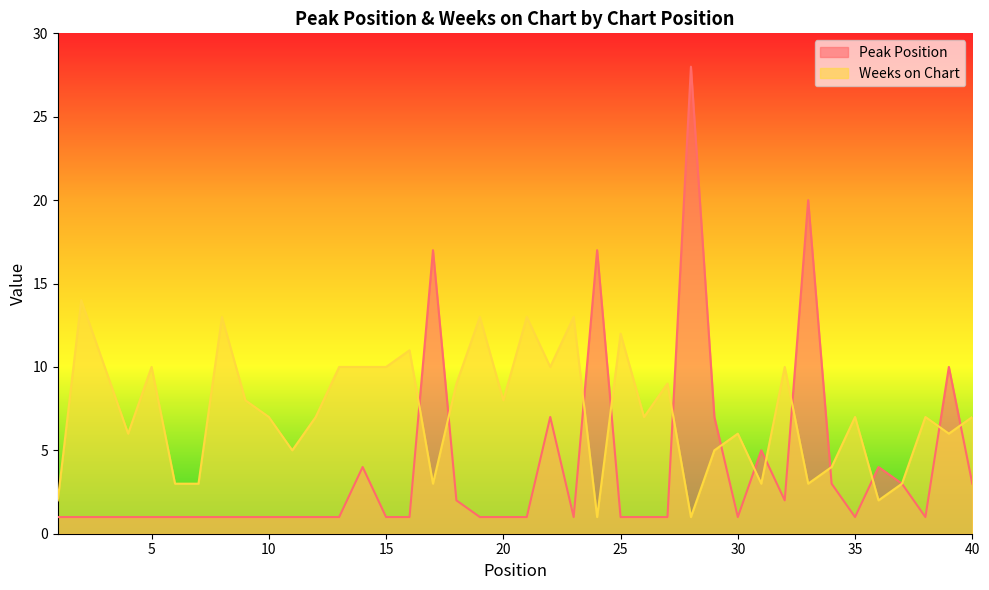

What are all the series names shown in the legend?

Peak Position, Weeks on Chart